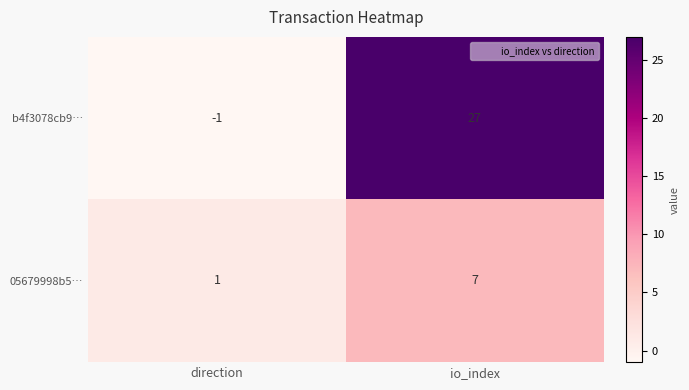

At how many categories does at least one series exceed 6?

1